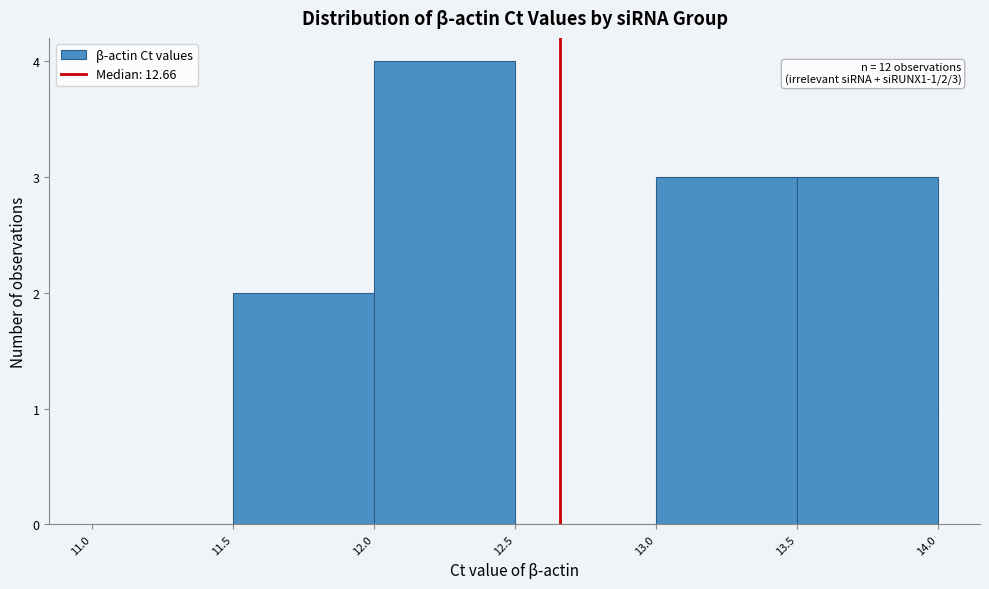

Over which range of the x-axis is the bar tallest?

12.0 to 12.5